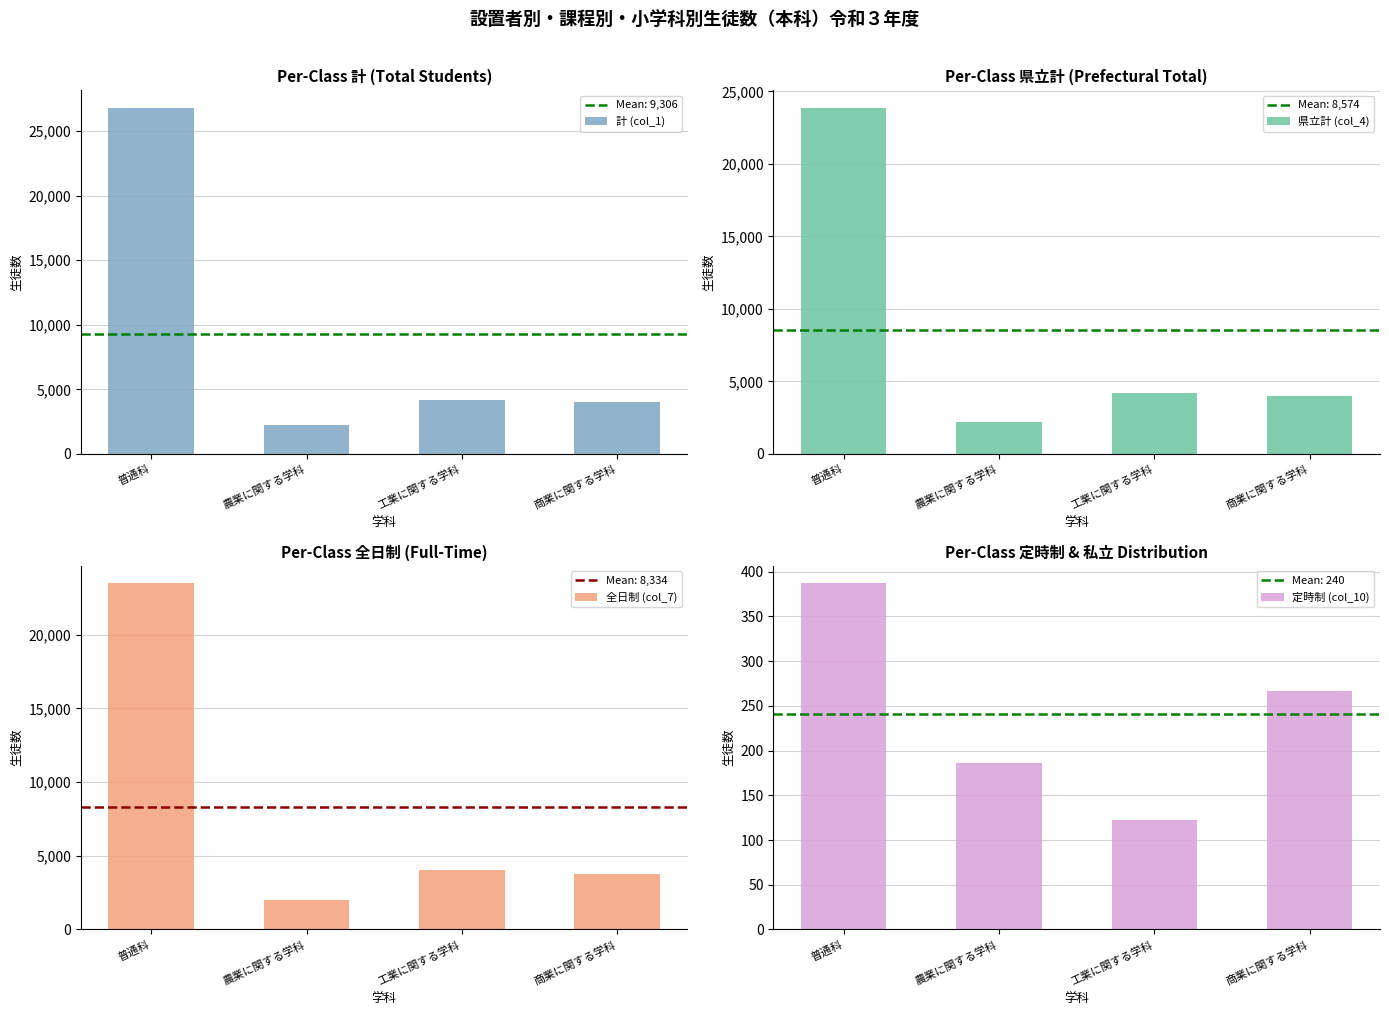

What is the minimum value for 計 (col_1)?

2215